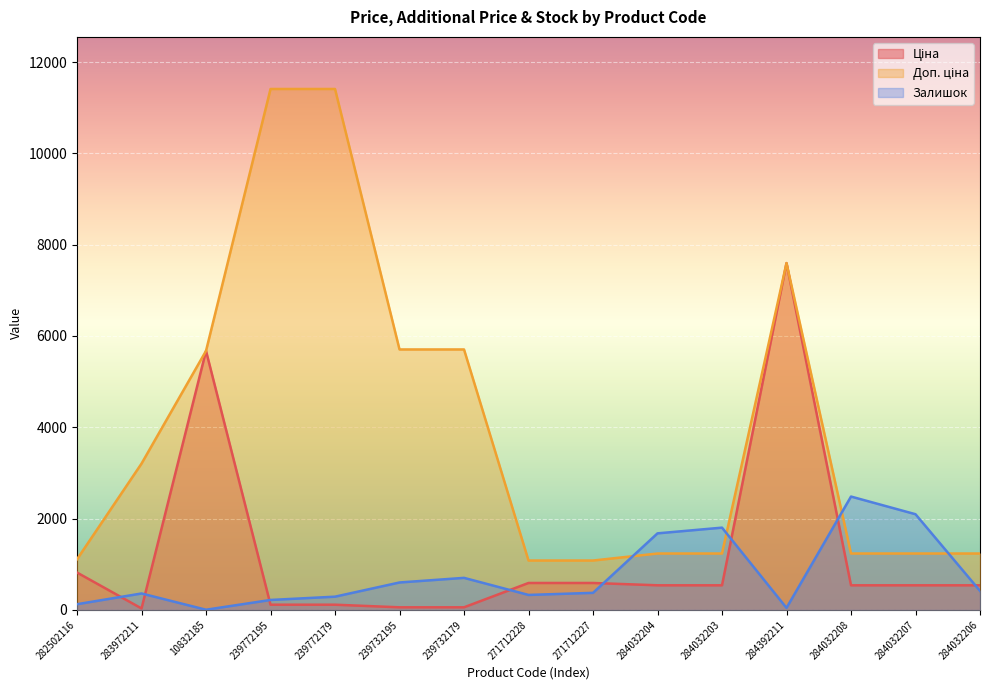

How many interior local peaks does the Доп. ціна series have?

1